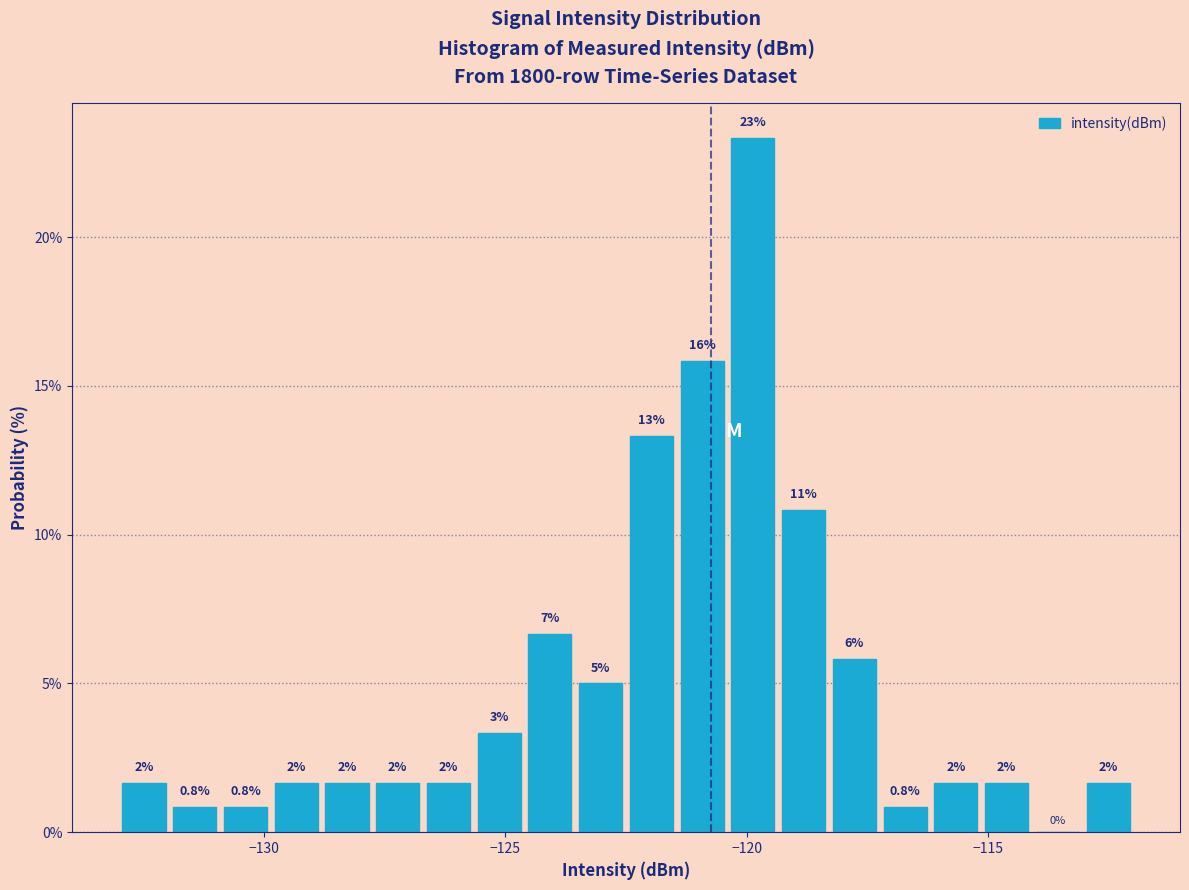

Read against the x-axis, roughly where is the centre of the tallest bar?

-120.0